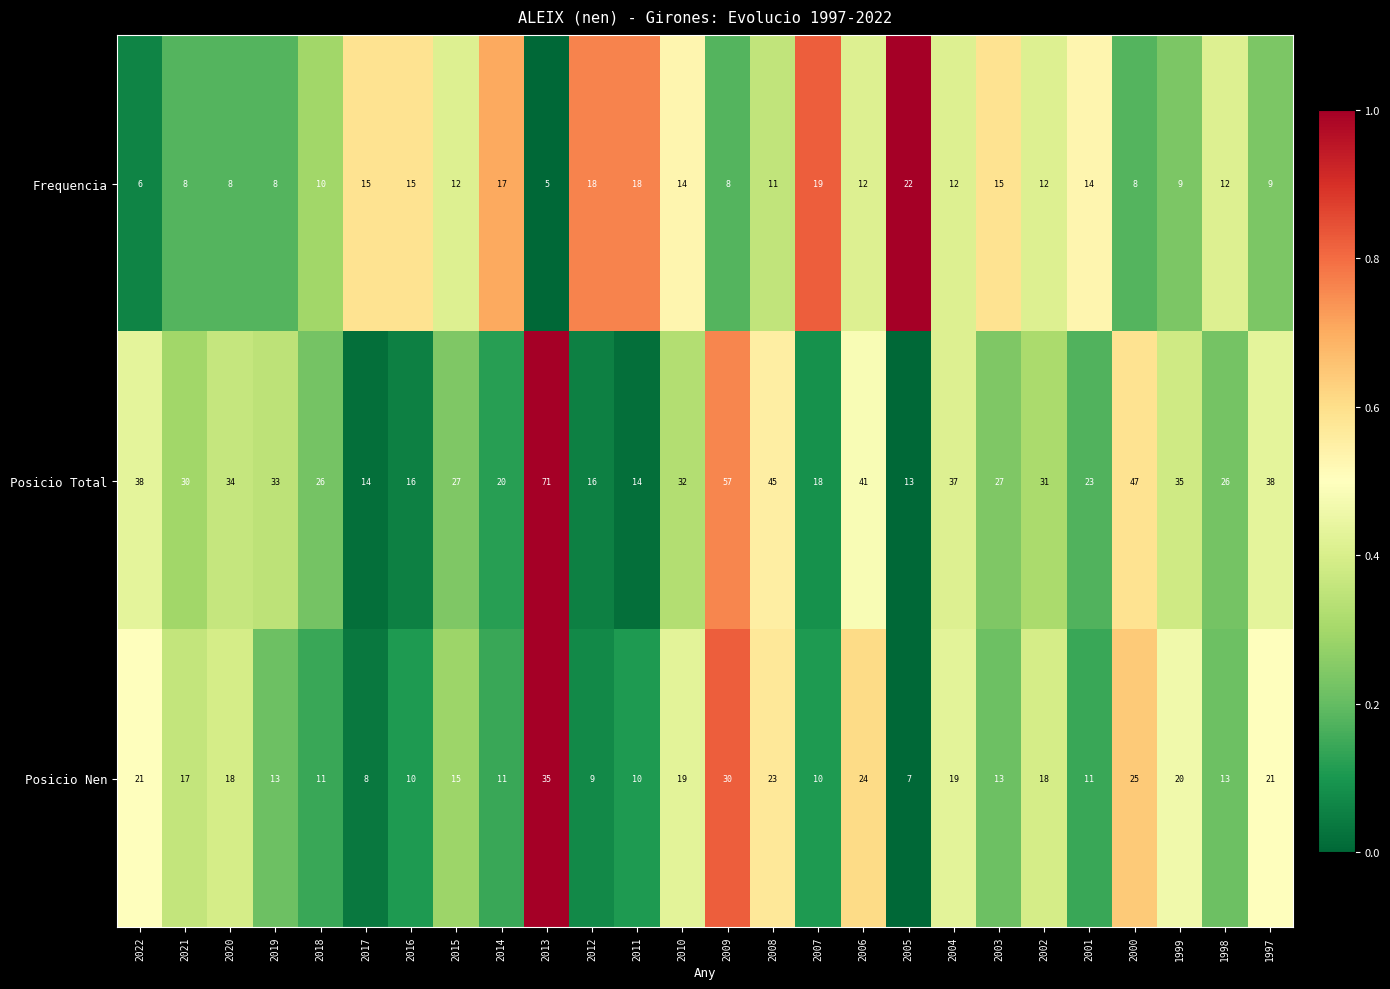

Between 2013 and 2002, which series saw the biggest shift?

Posicio Total